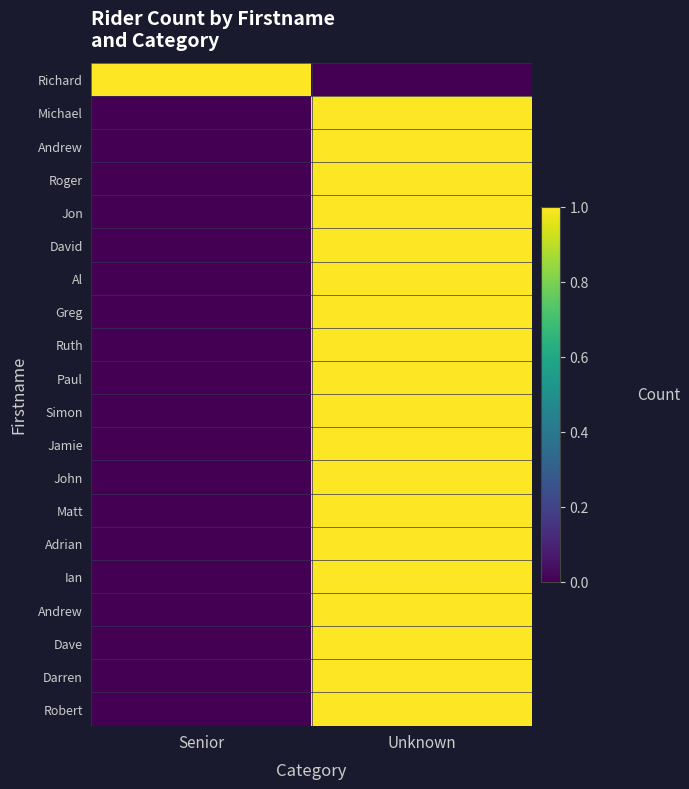

Between Senior and Unknown, which is larger?

Senior